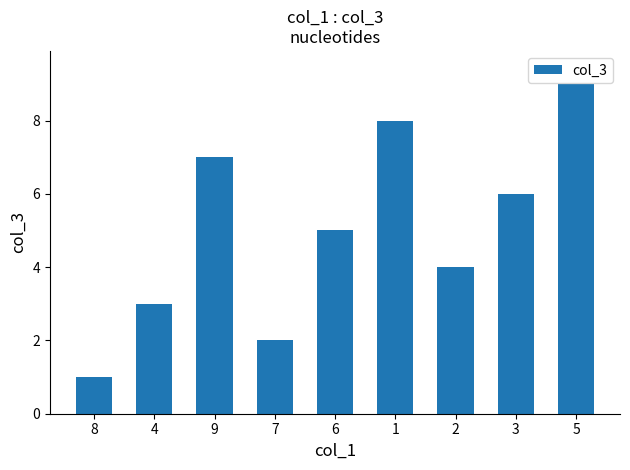

What is the value of the 2nd bar from the left?

3